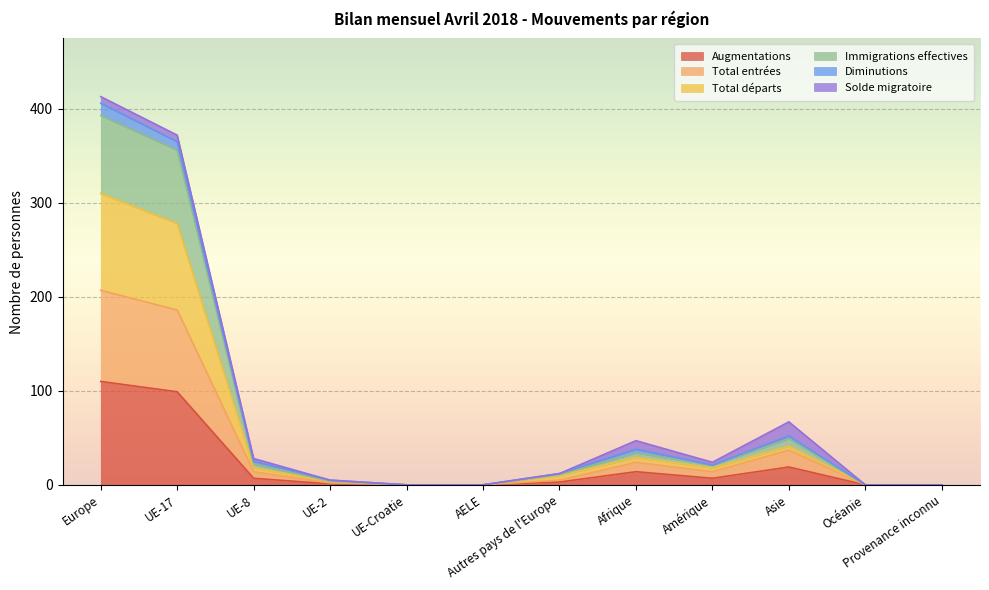

True or false: Total entrées and Immigrations effectives cross at least once.

False